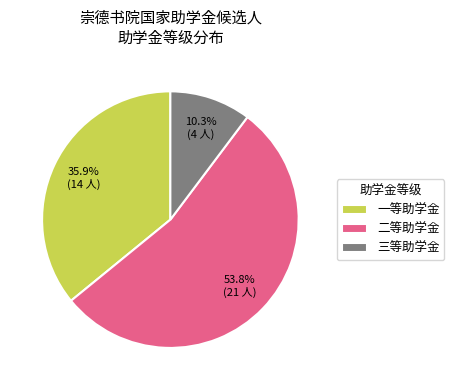

What percentage is the 一等助学金 slice, to the nearest percent?

36%